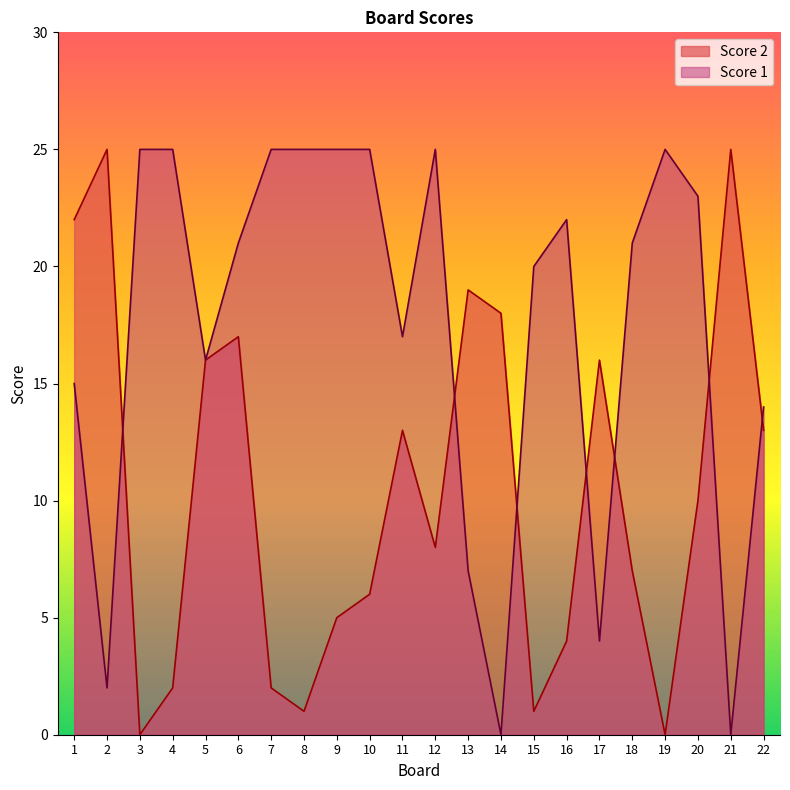

What is the value of the Score 2 point at the 12th from the left?

8